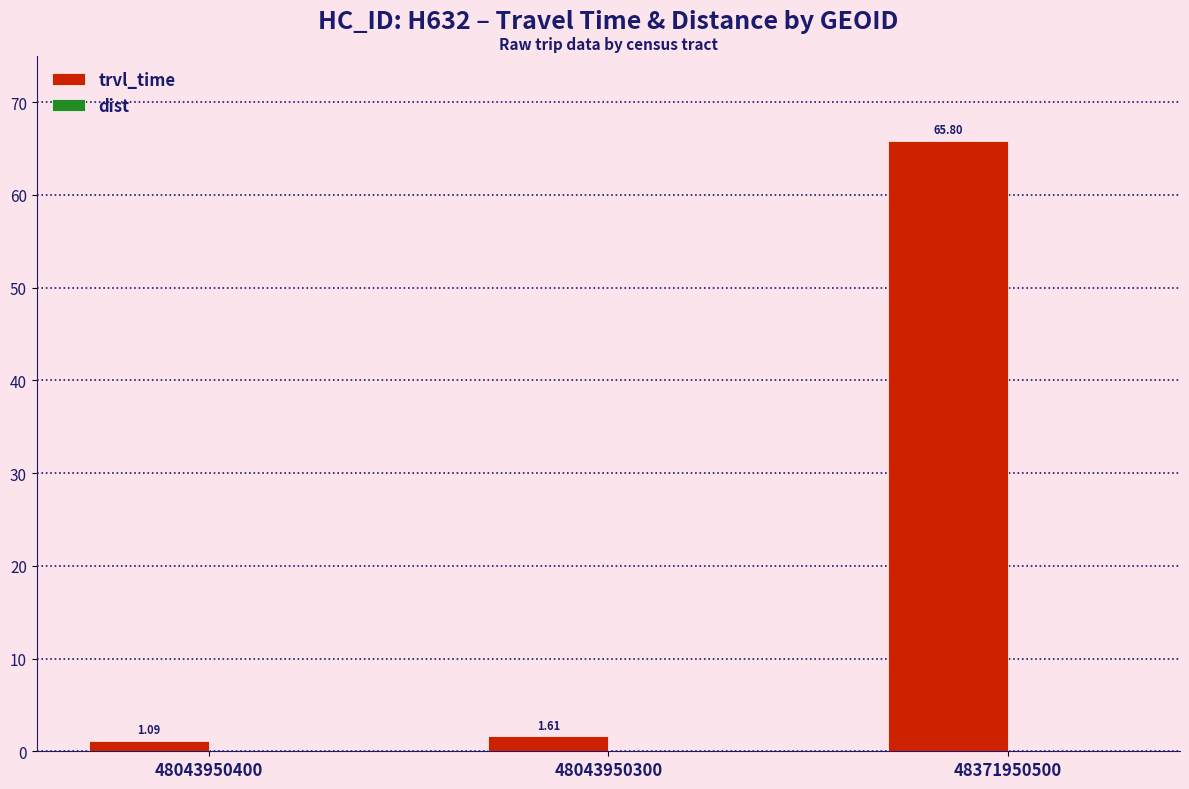

Which has a higher value, 48043950300 or 48043950400?

48043950300